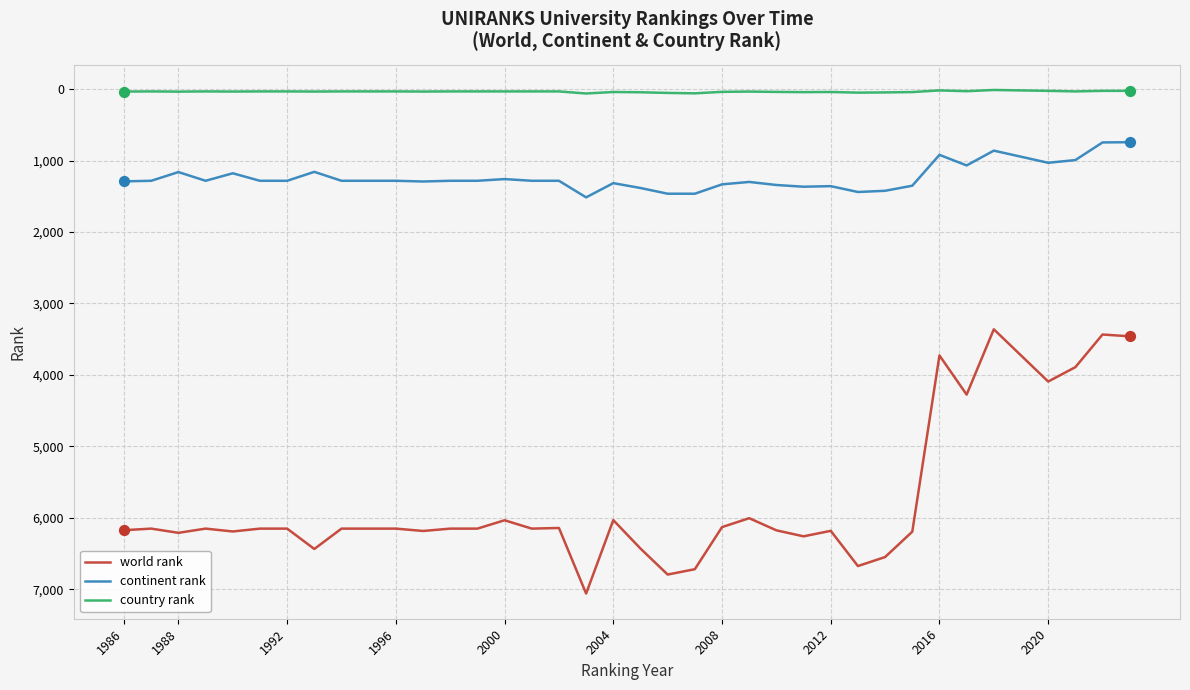

Which series has the largest total across all categories?

world rank